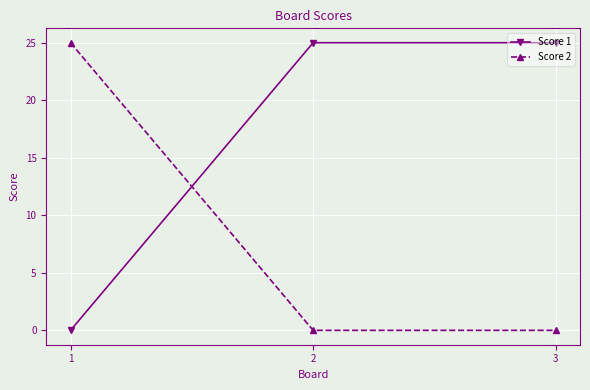

At 2, list the series in order from smallest to largest.

Score 2, Score 1